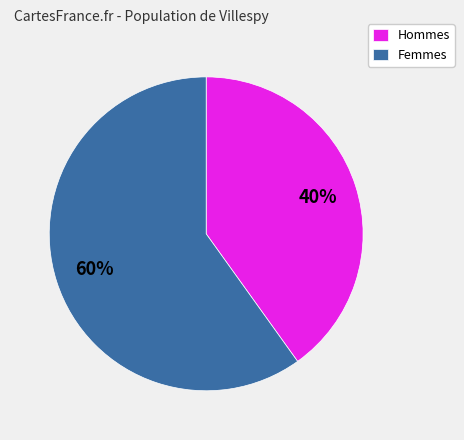

Which has a higher value, Femmes or Hommes?

Femmes